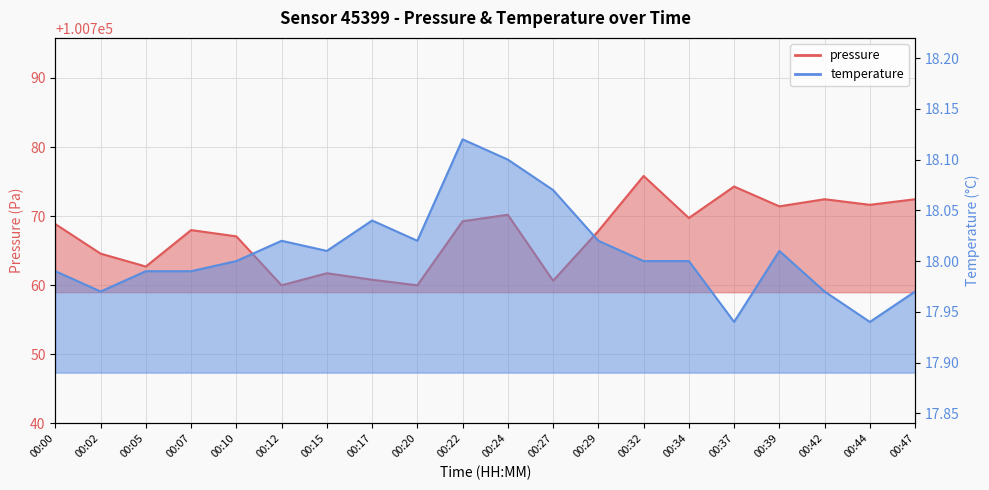

What is the sum of all pressure values?

2015349.2